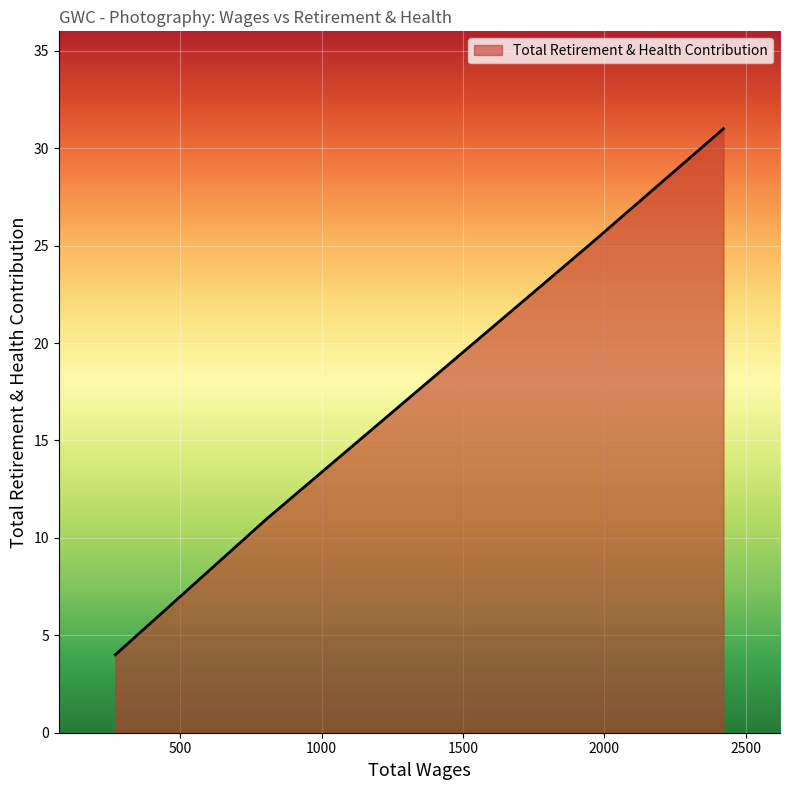

What is the average value?

18